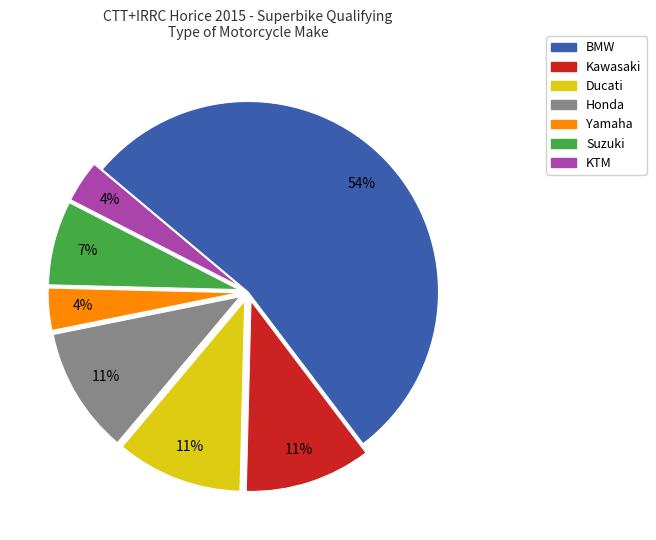

What is the largest slice in the pie chart?

BMW